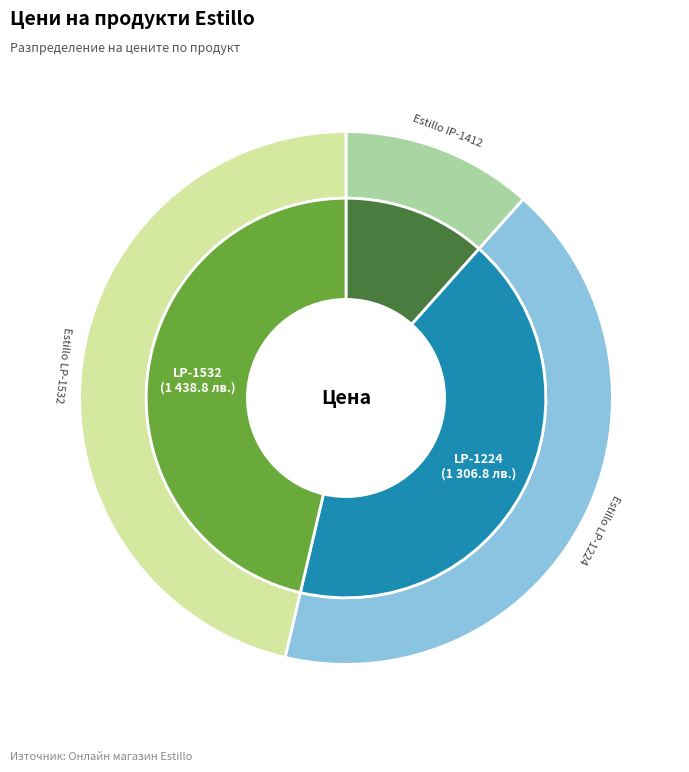

Approximately how many times larger is the value at Универсален шкаф Estillo IP-1412 compared to Универсален шкаф на колела Estillo LP-1224?

0.3